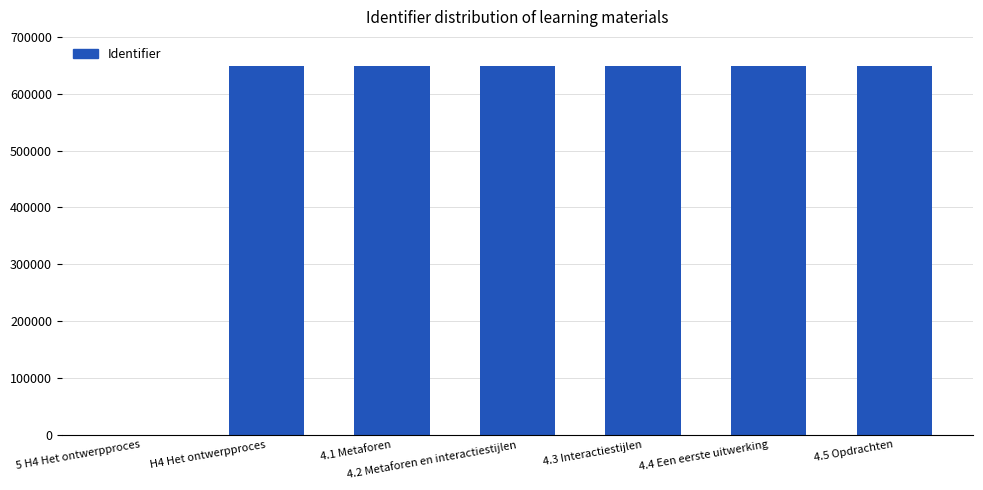

Where is the data nearest to the value 324507?

H4 Het ontwerpproces